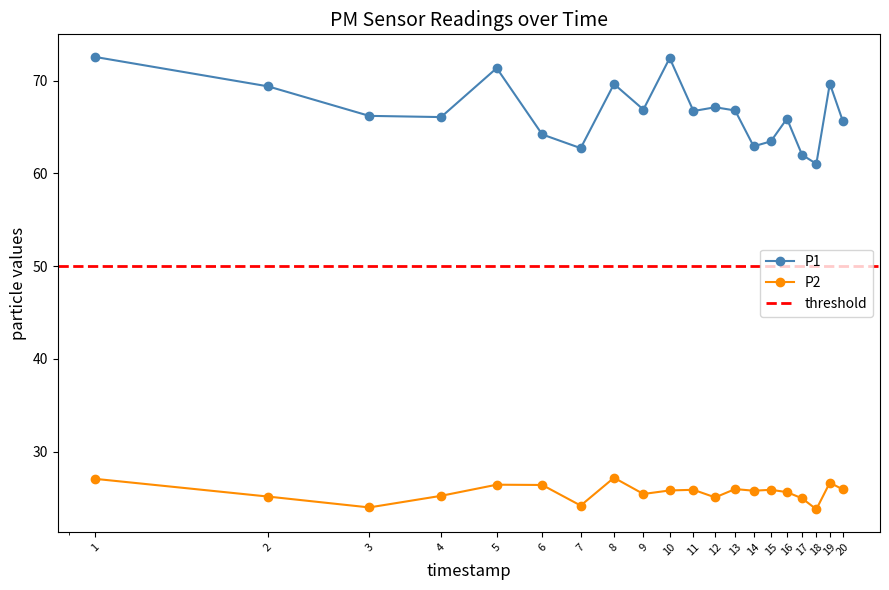

How many data points does each series have?

20